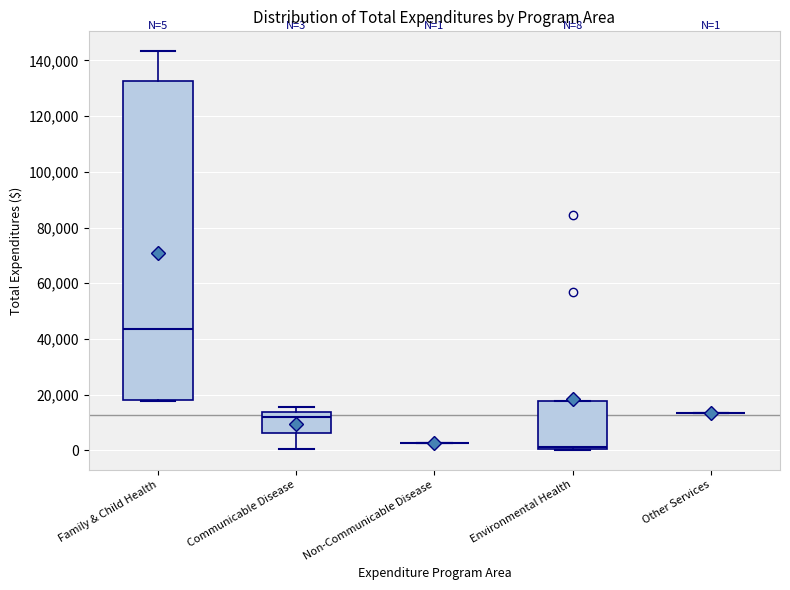

Which box is the tallest, from its lower edge to its upper edge?

Family & Child Health